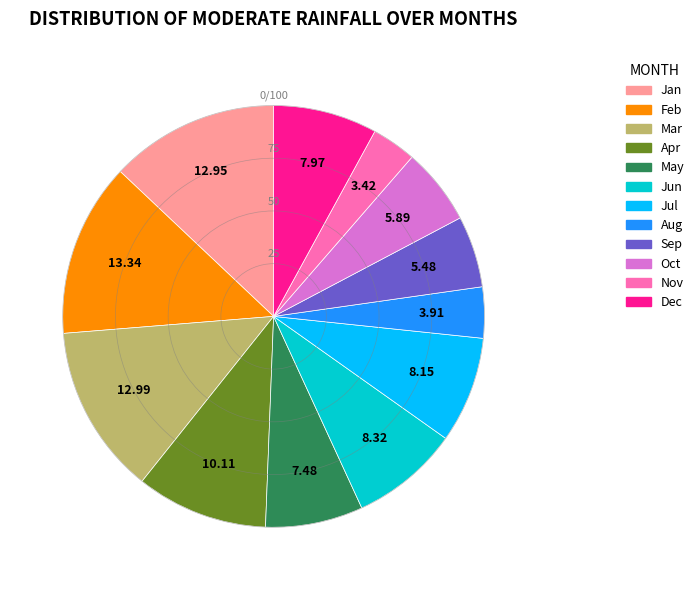

Is there a majority slice in this chart?

No